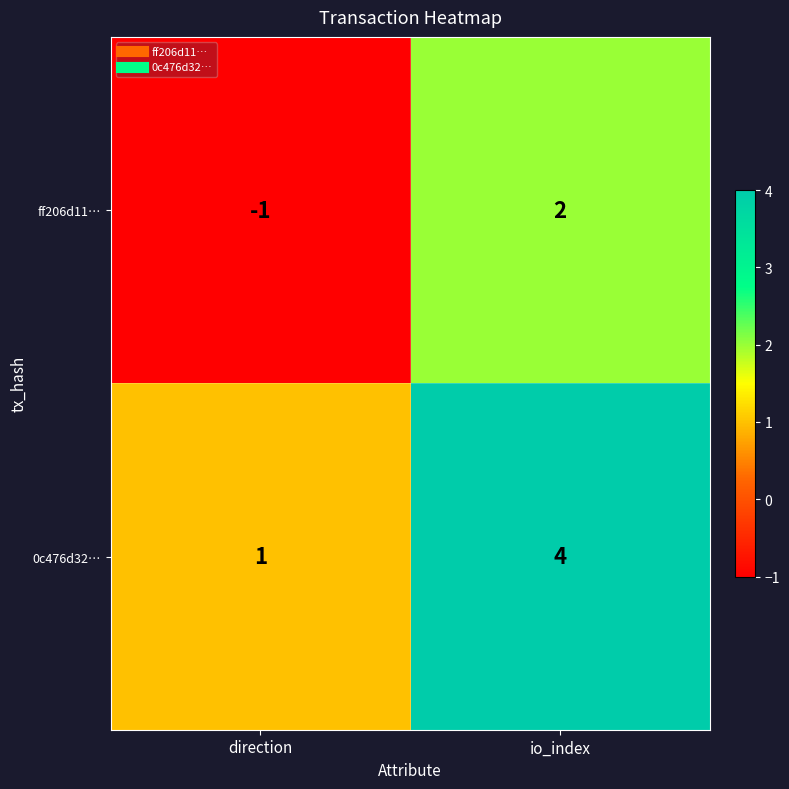

The value of 0c476d32… at direction is 1. True or false?

True